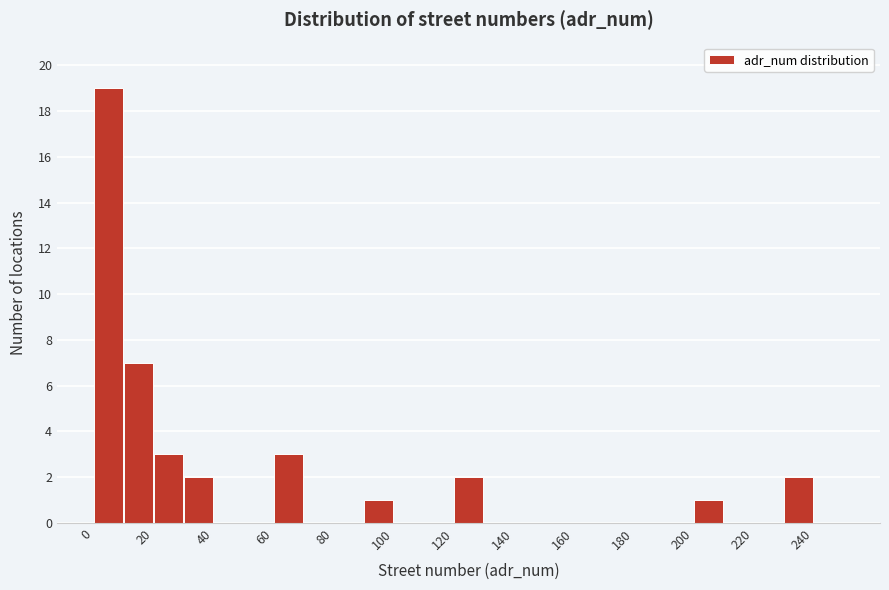

Reading left to right, list every bar in this chart as the range it spans on the x-axis followed by its height. The values are not printed on the chart, so give them approximately, as read against the axis.

0 to 10: 19
10 to 20: 7
20 to 30: 3
30 to 40: 2
40 to 50: 0
50 to 60: 0
60 to 70: 3
70 to 80: 0
80 to 90: 0
90 to 100: 1
100 to 110: 0
110 to 120: 0
120 to 130: 2
130 to 140: 0
140 to 150: 0
150 to 160: 0
160 to 170: 0
170 to 180: 0
180 to 190: 0
190 to 200: 0
200 to 210: 1
210 to 220: 0
220 to 230: 0
230 to 240: 2
240 to 250: 0